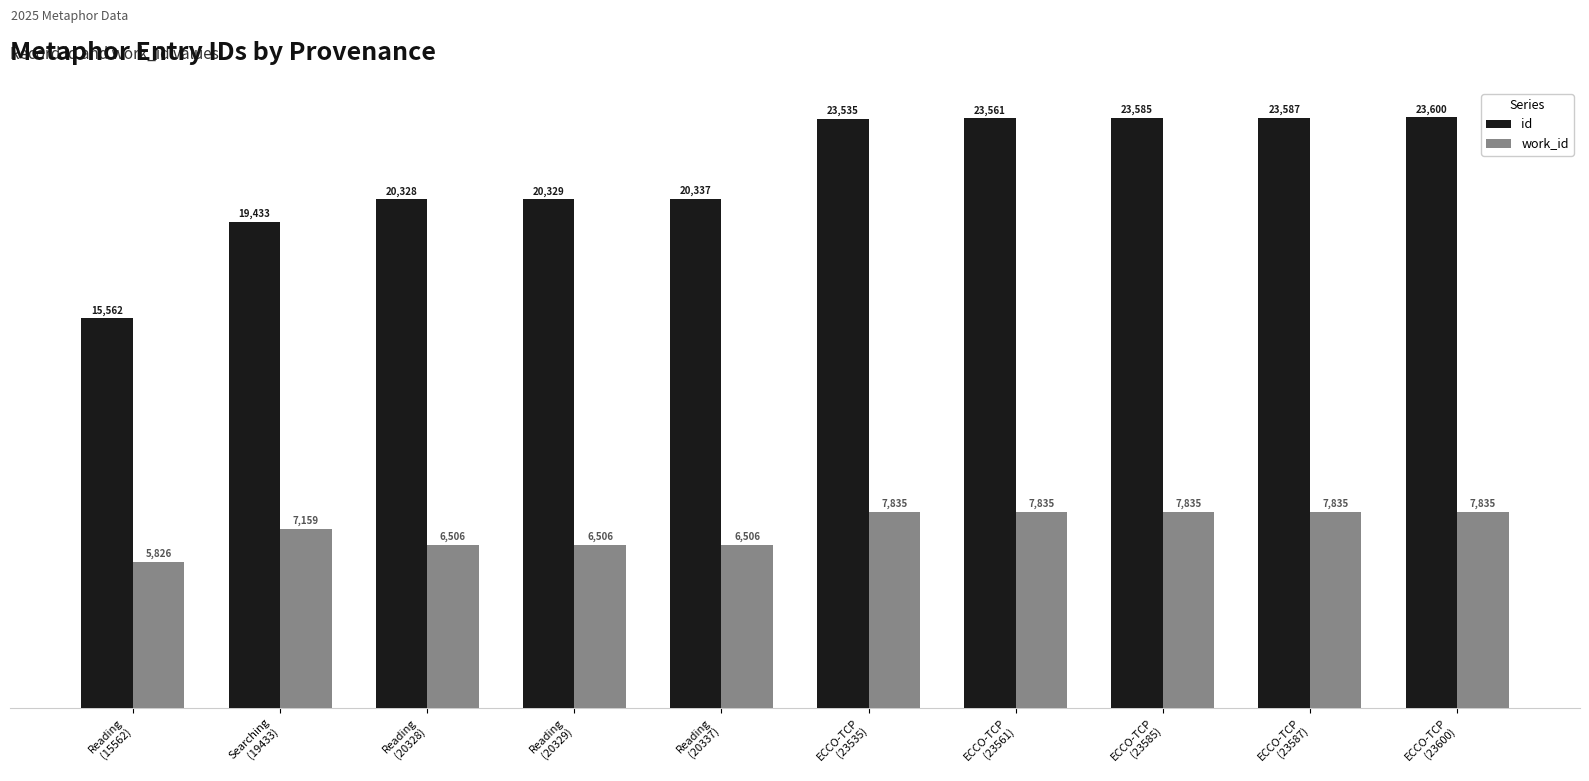

How many work_id values are between 6506 and 7835?

9